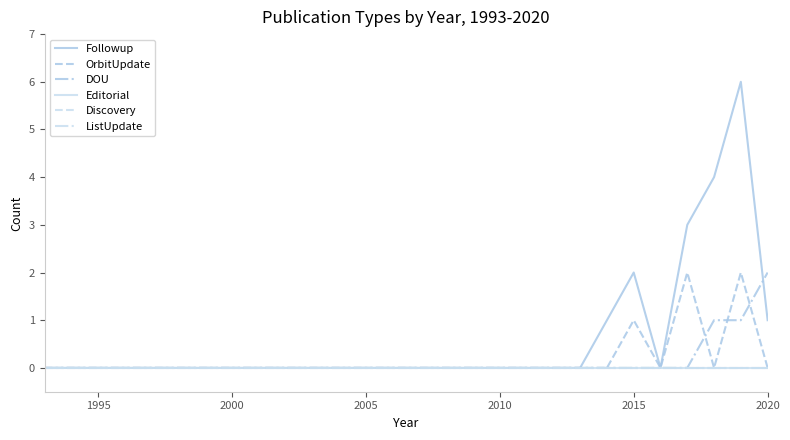

Does the chart have visible grid lines?

No